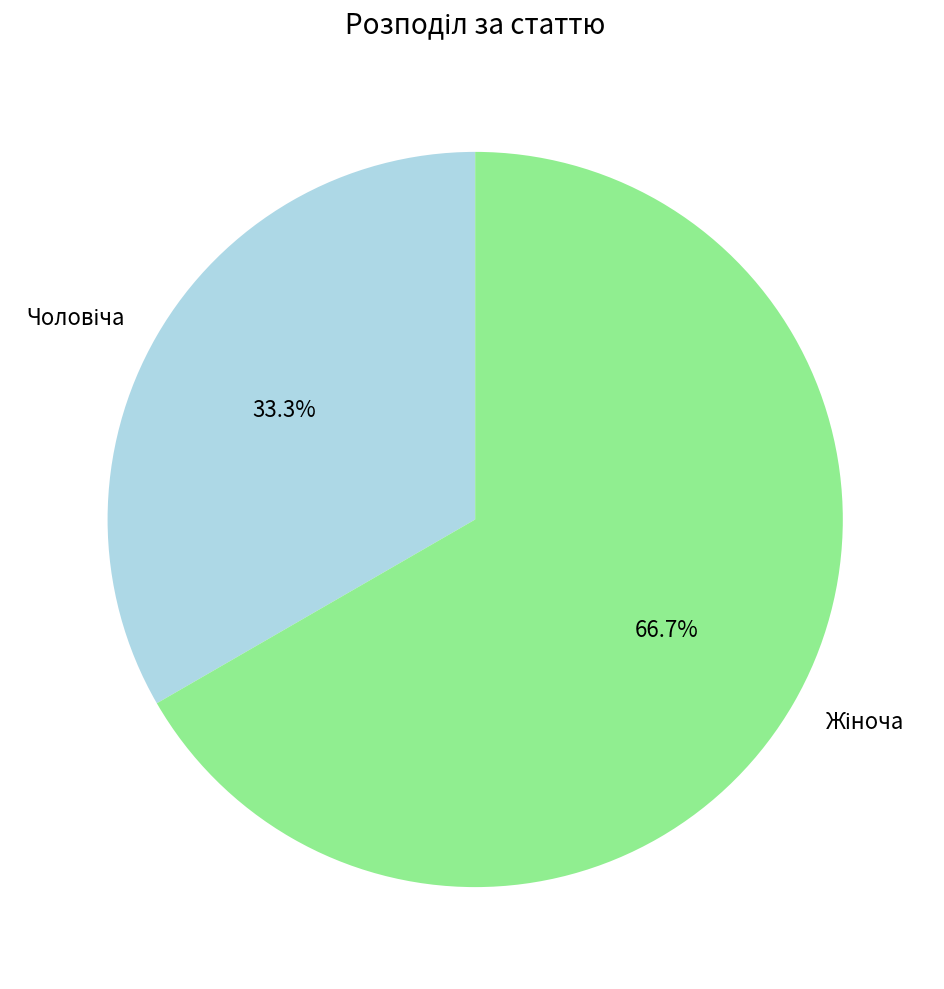

To the nearest percent, what percentage of the pie is Чоловіча?

33%